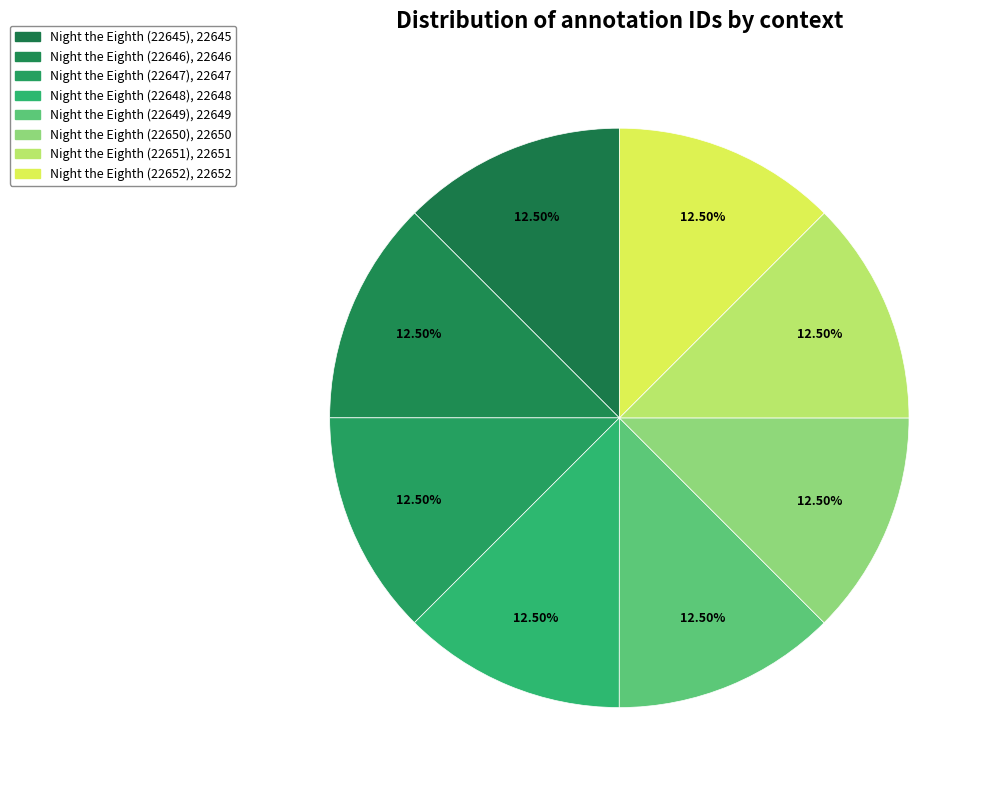

To the nearest percent, what percentage of the pie is Night the Eighth (22651)?

13%